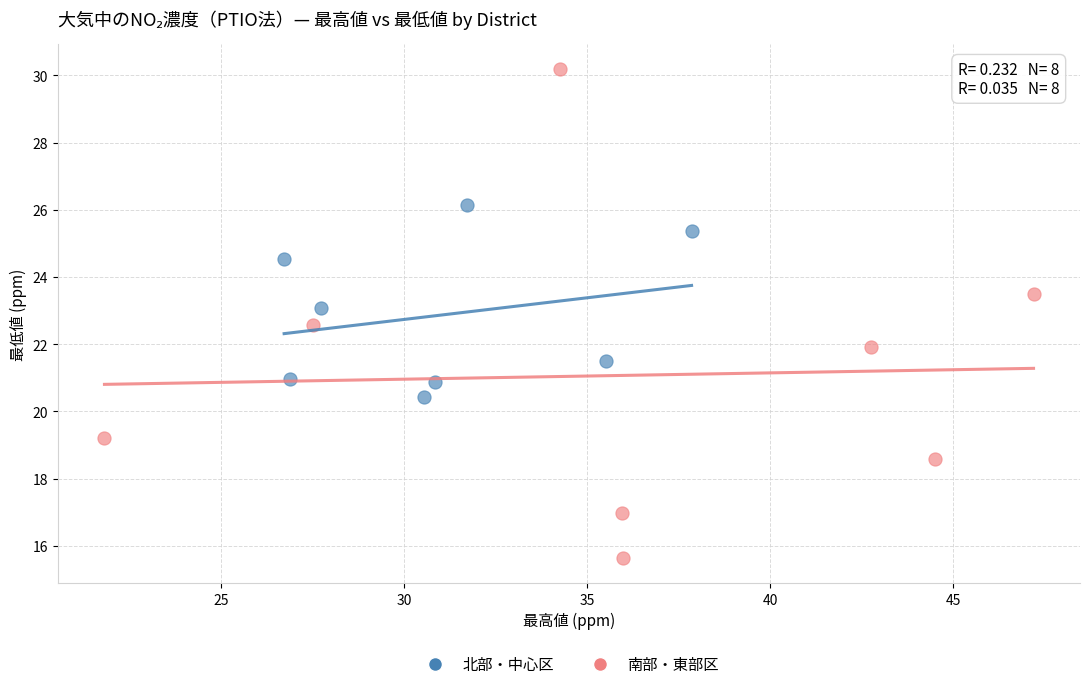

Which series reaches the minimum Y coordinate?

南部・東部区